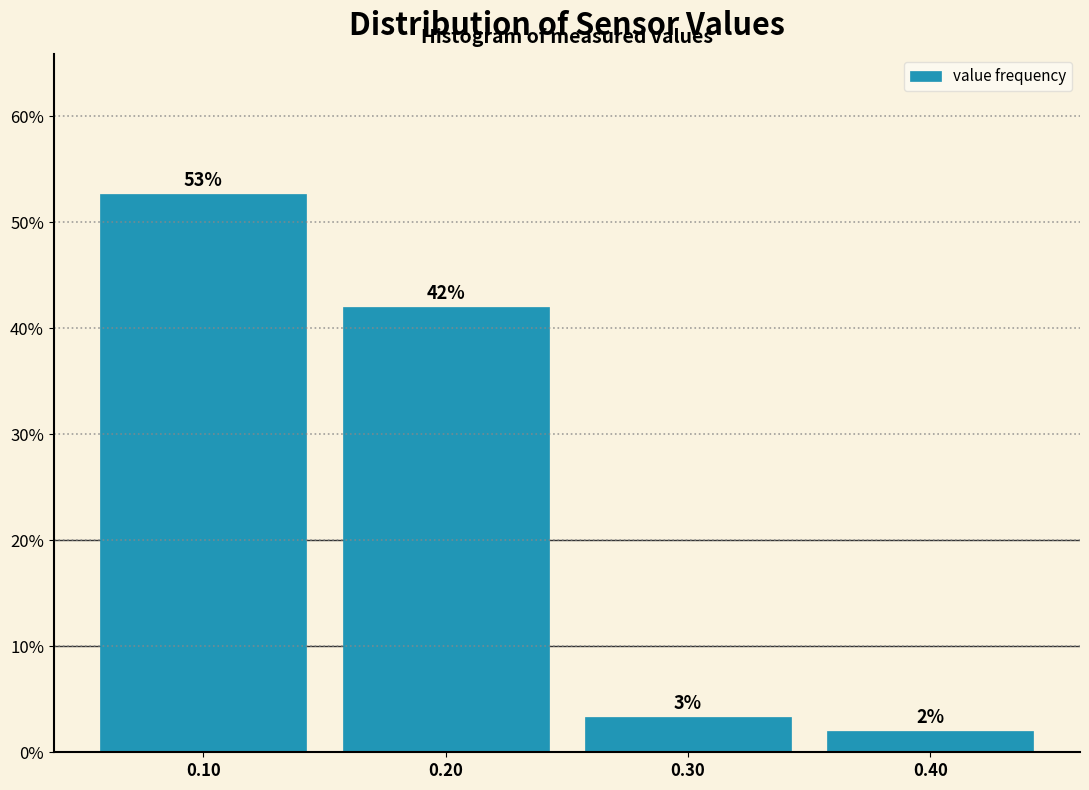

Which range on the x-axis has the tallest bar?

0.05 to 0.15